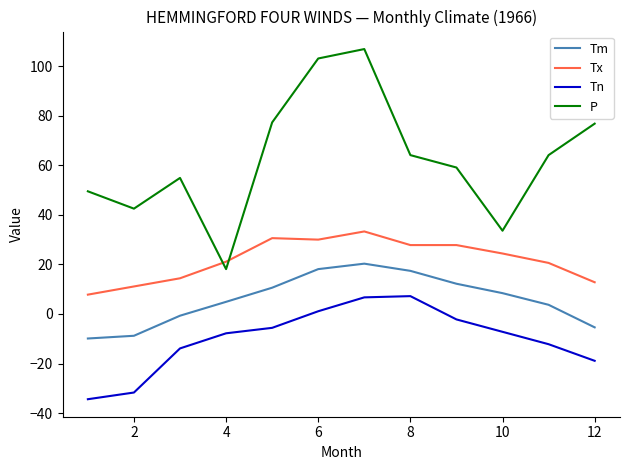

What is the lowest value of the Tx series?

7.8